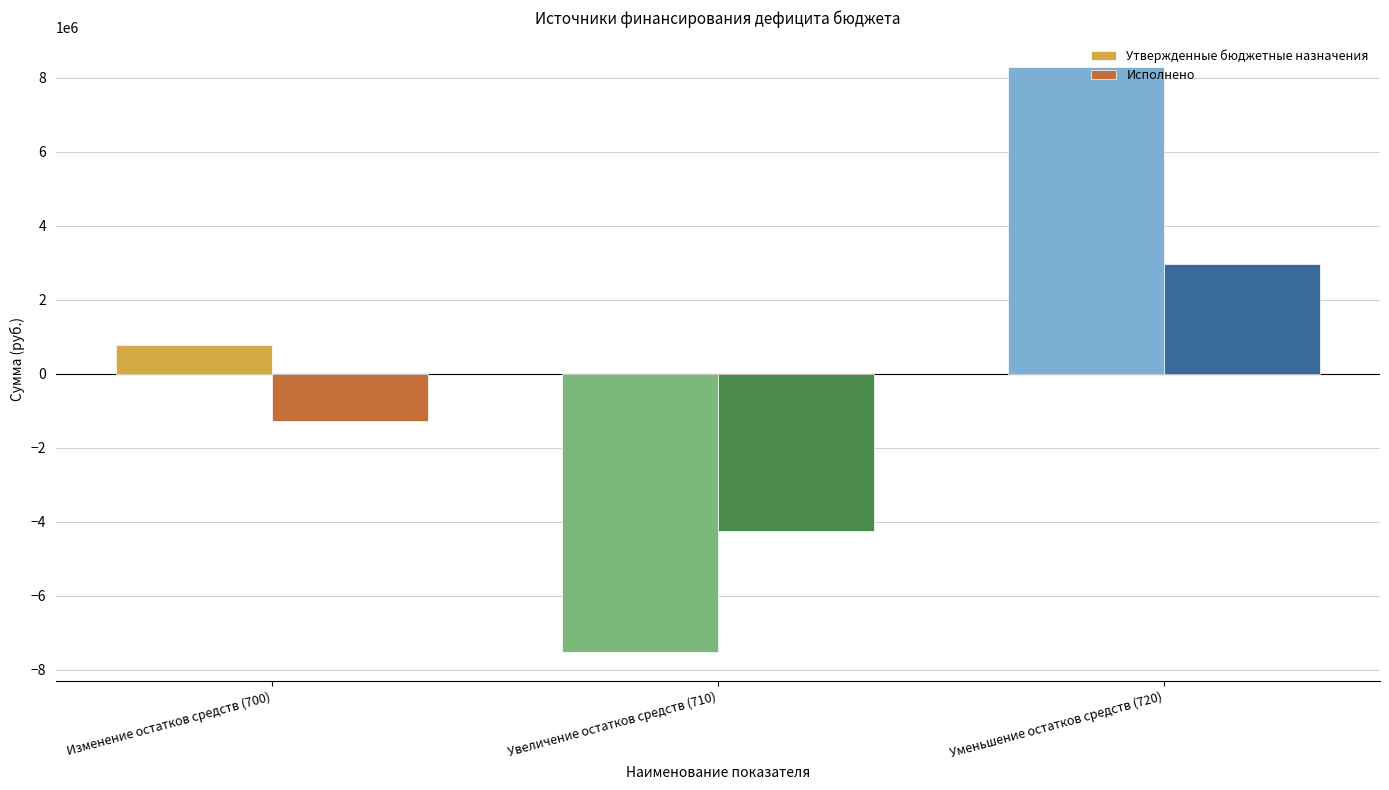

How many values in the Исполнено series exceed -1274894?

1